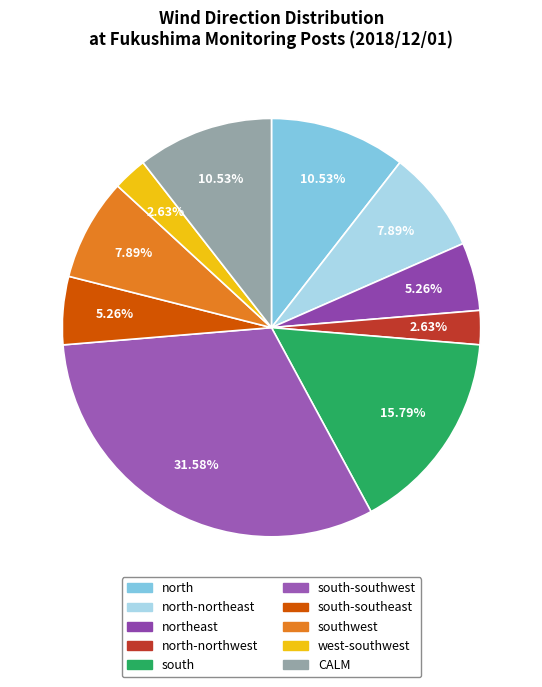

What is the largest slice in the pie chart?

south-southwest